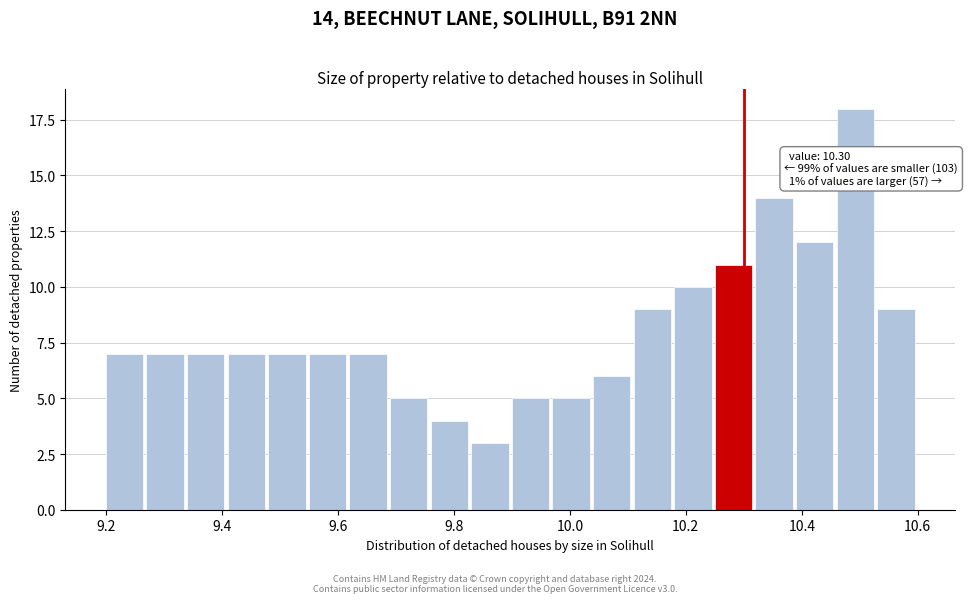

Read against the x-axis, roughly where is the centre of the tallest bar?

10.50